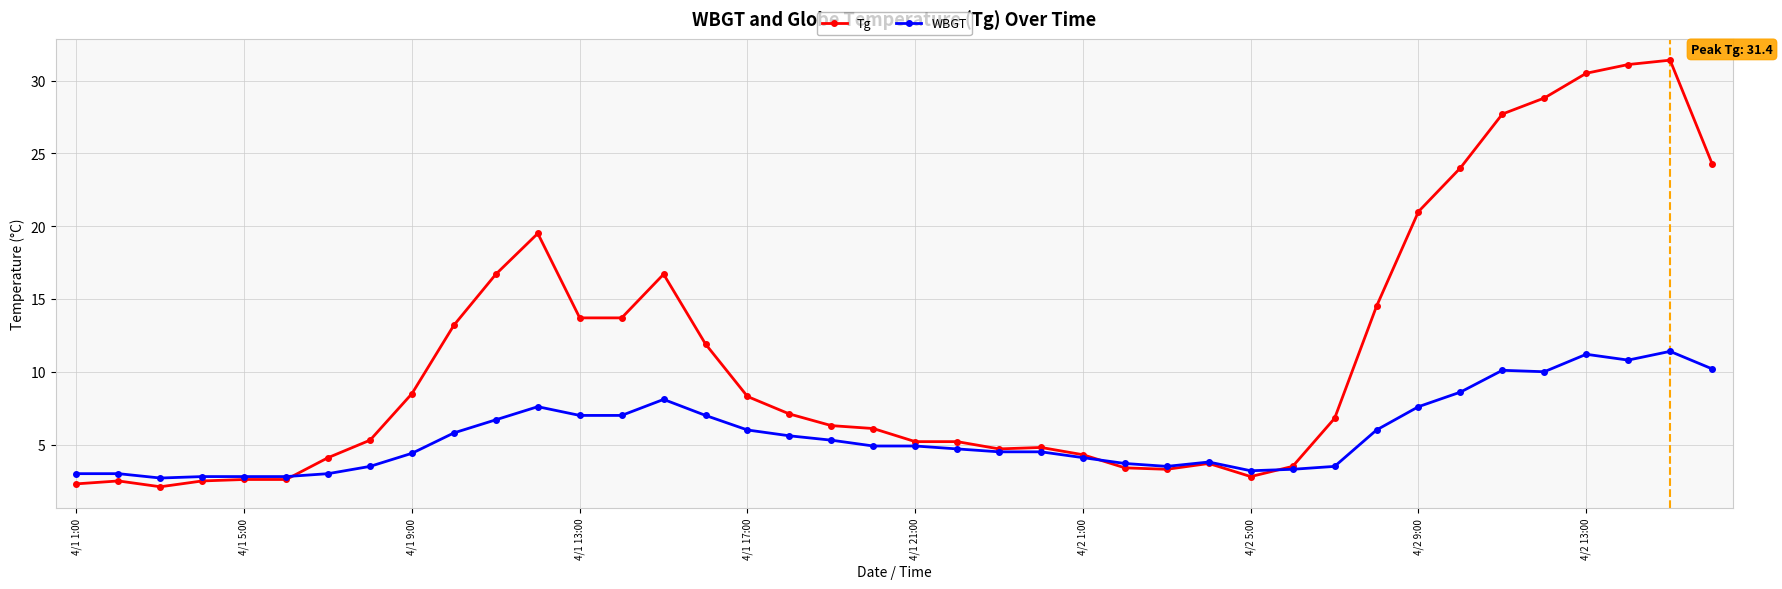

True or false: Tg has more than 2 interior local peaks.

True